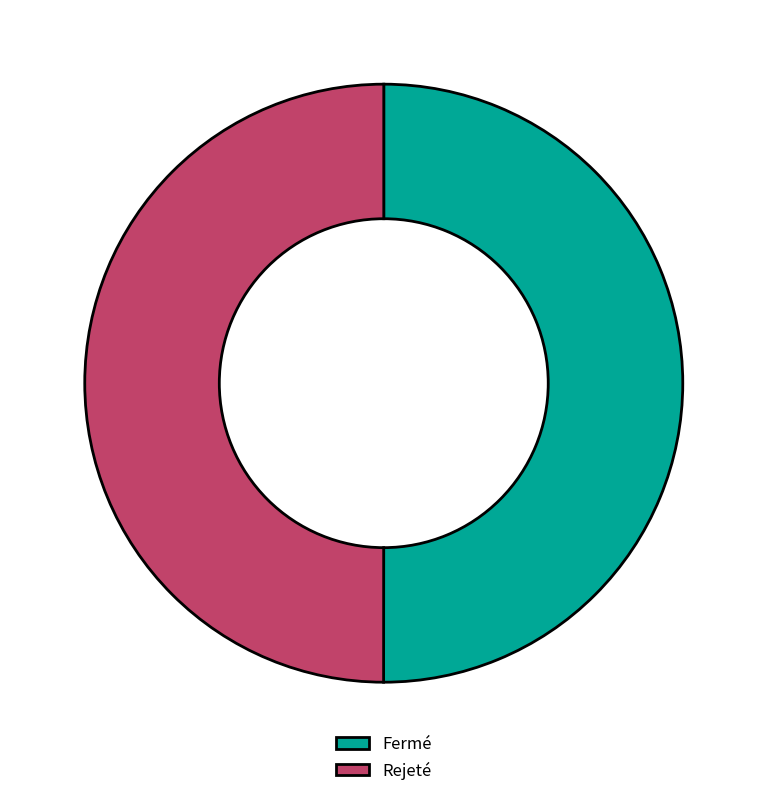

Count the number of slices in the pie.

2